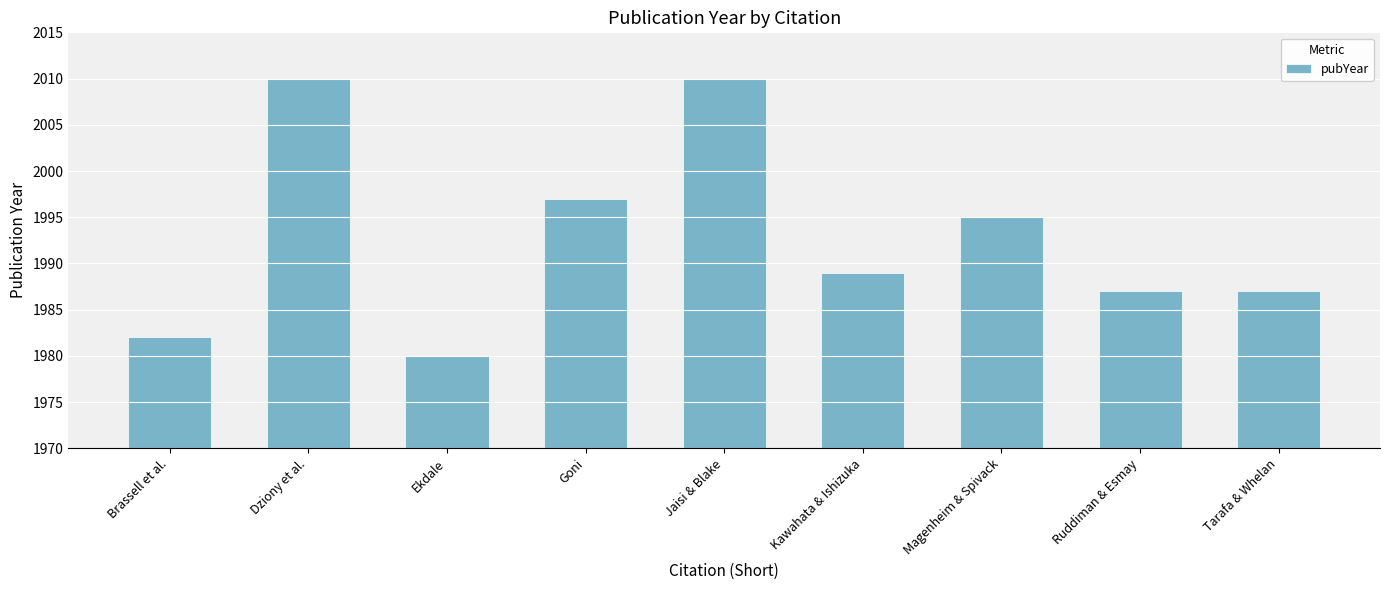

How many bars are there in total?

9